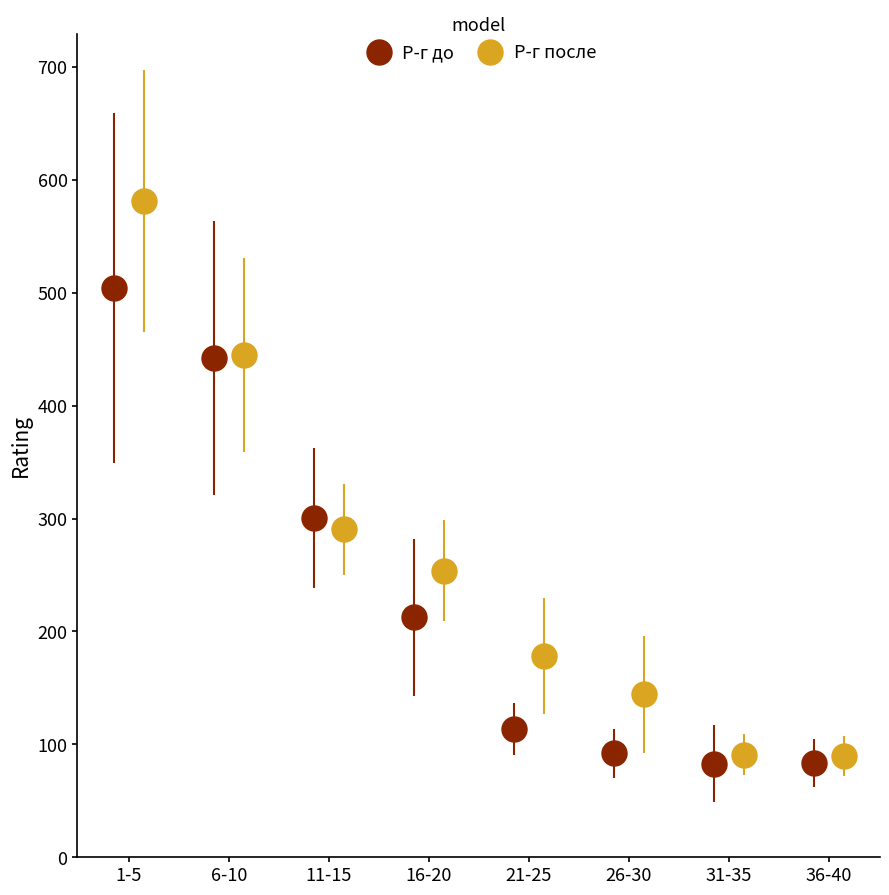

What is the value of the Р-г после point at the 5th from the left?

178.4